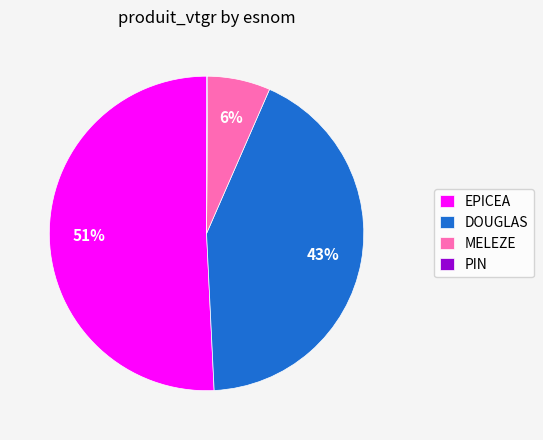

Which slice is the largest?

EPICEA